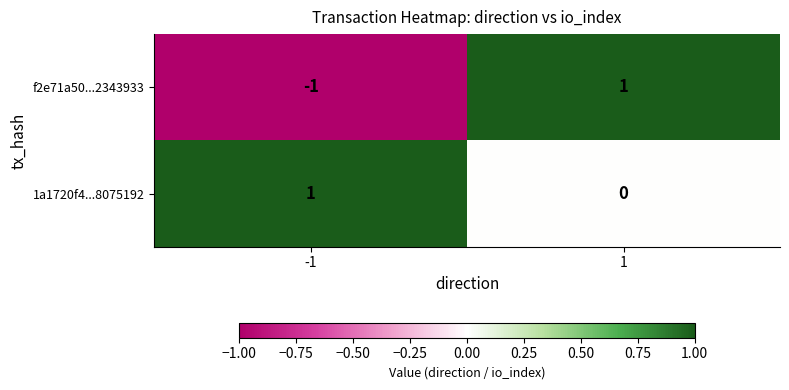

Rank the series by their average value, from highest to lowest.

1a1720f4...8075192, f2e71a50...2343933